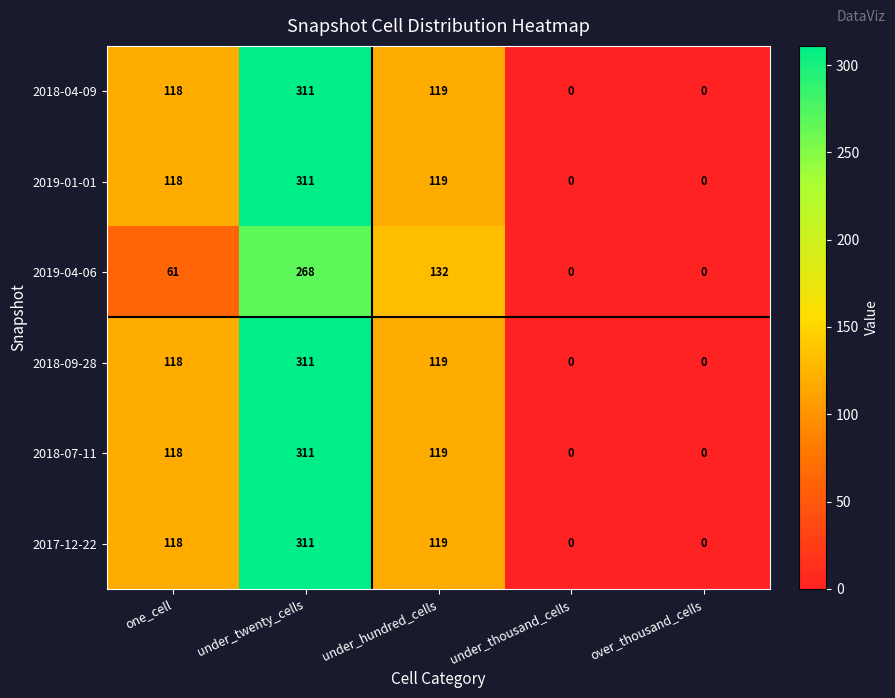

Is it true that 2017-12-22 equals 118 at one_cell?

True